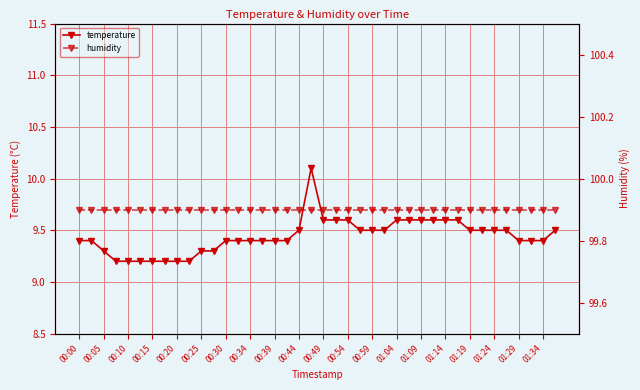

At how many categories does at least one series exceed 76?

40